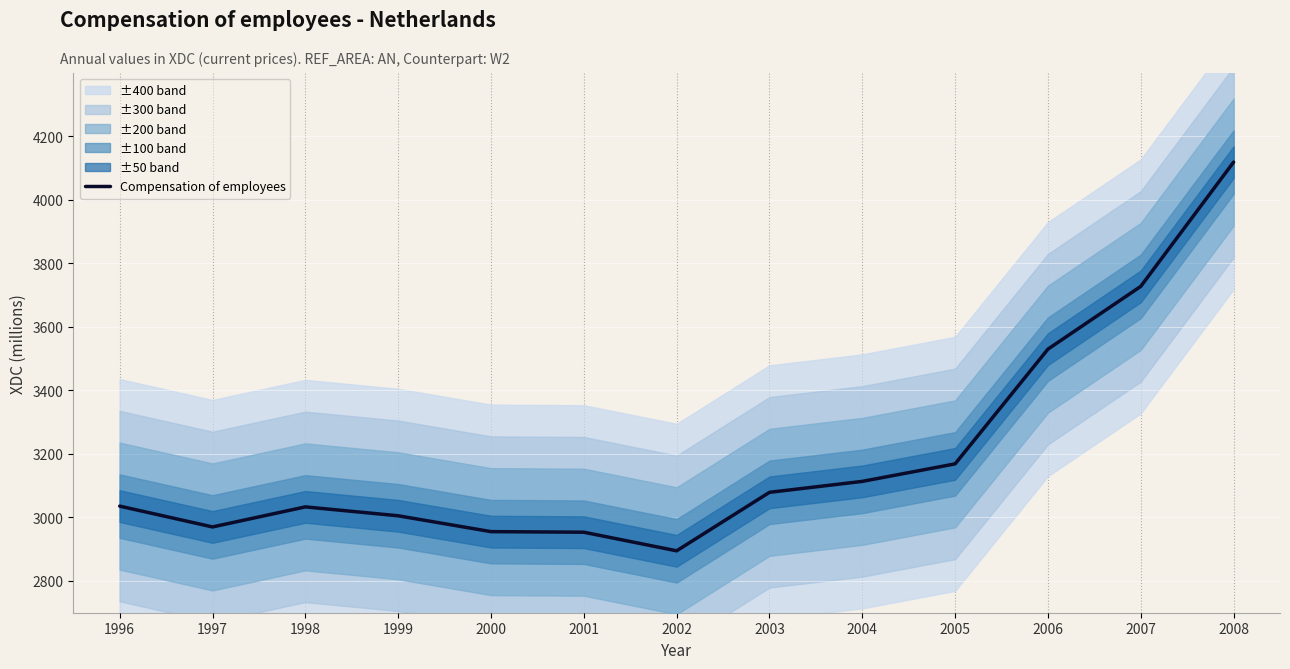

Which category has the highest value across all series?

2008